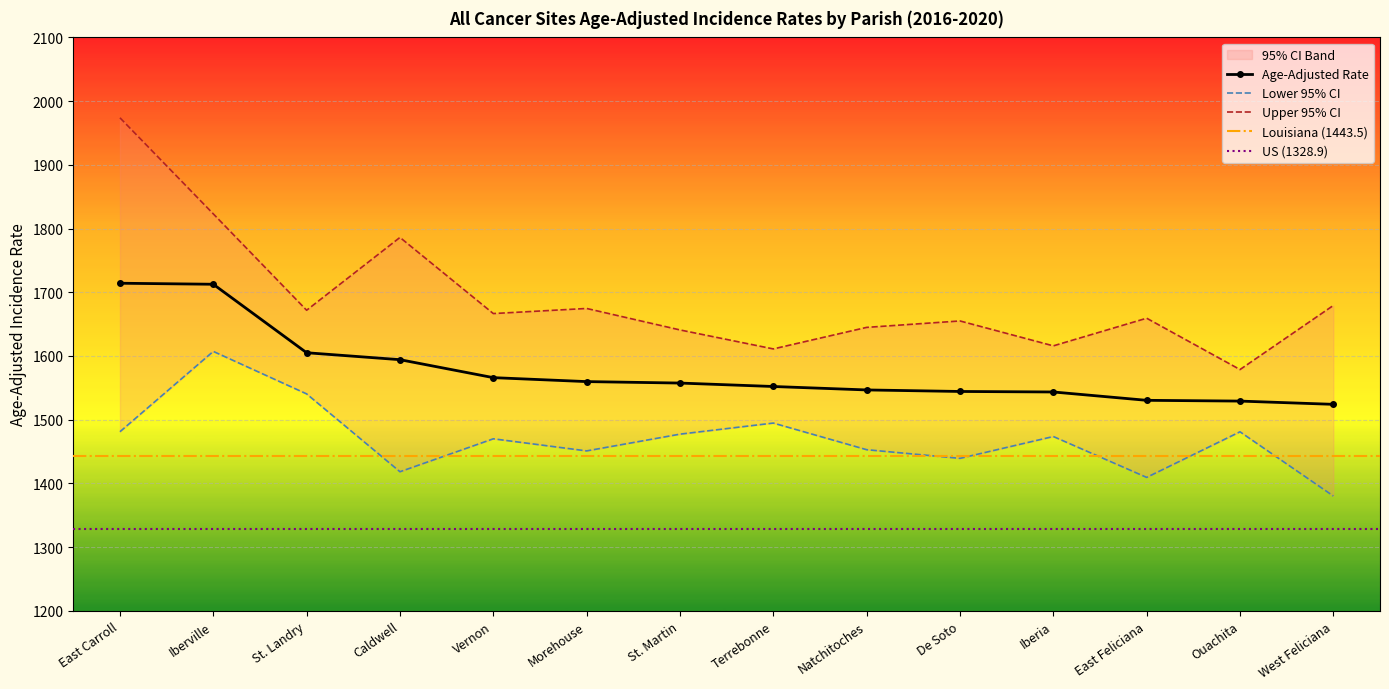

At which category does Lower 95% CI reach its first local peak?

Iberville